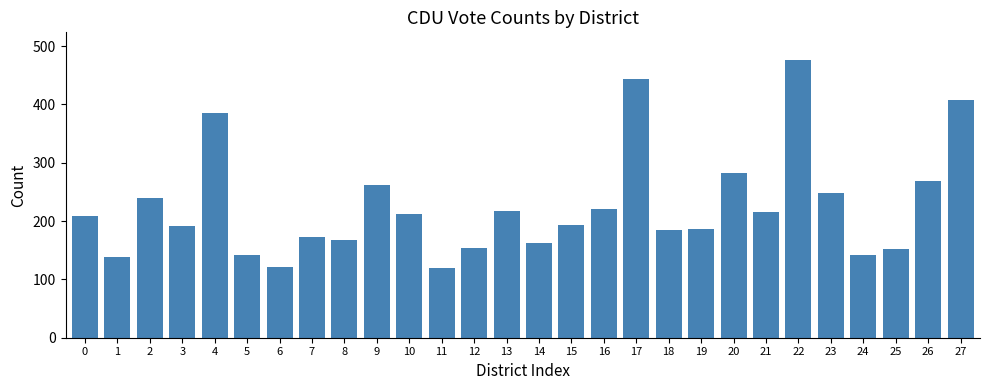

True or false: the data shows 217 at 13.

True